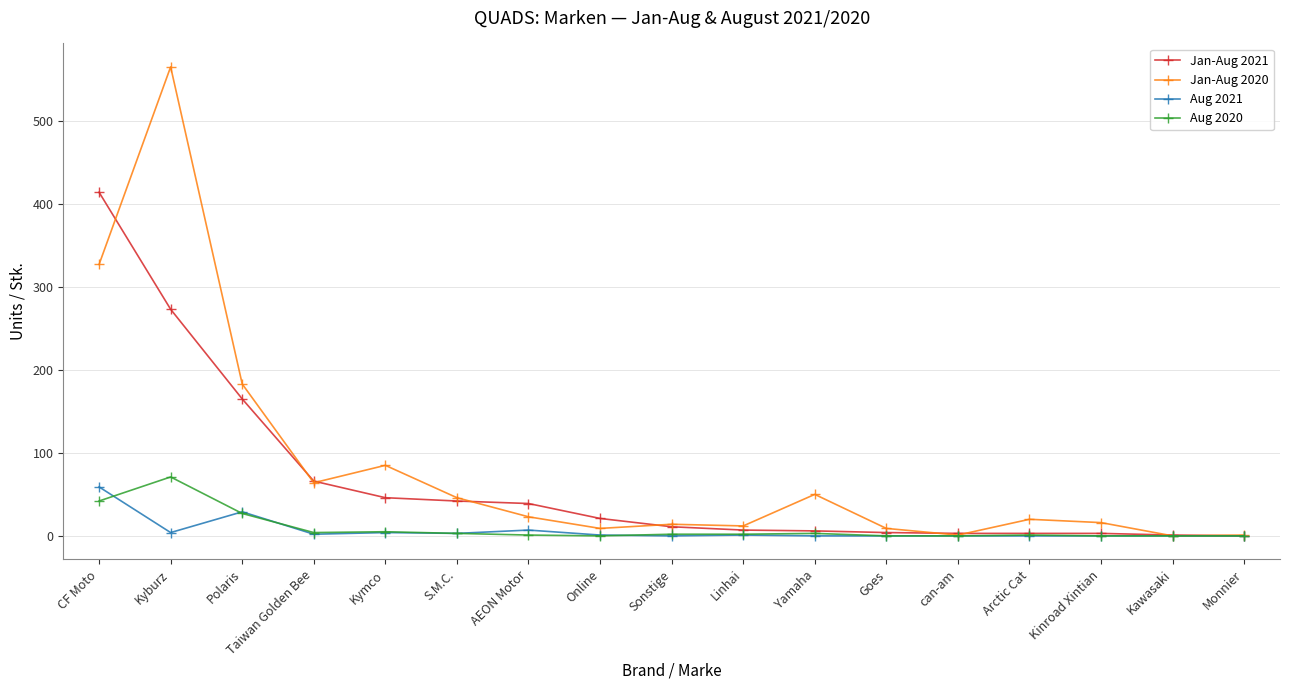

What is the label of the 9th point from the right?

Sonstige